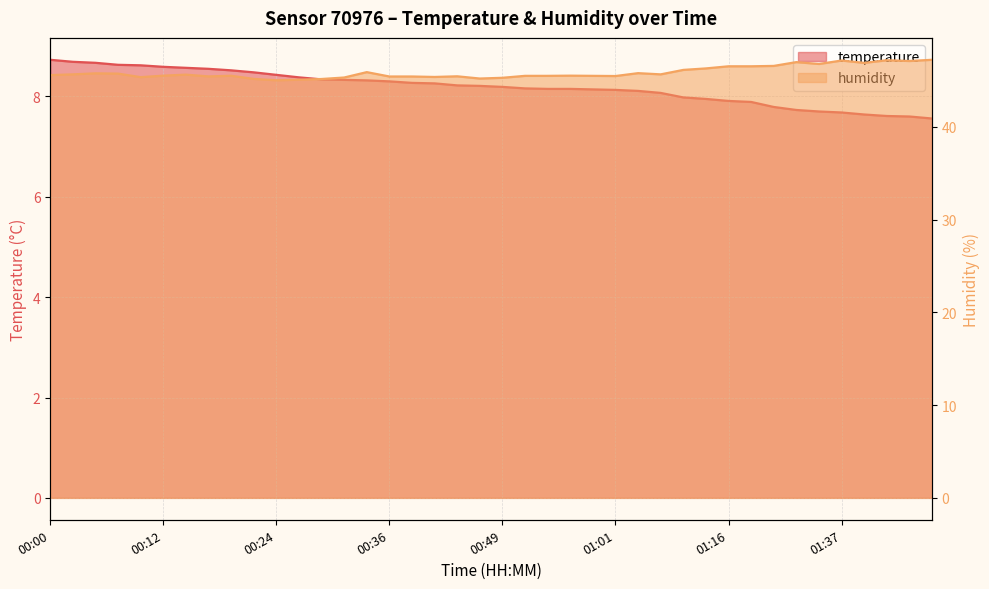

What is the difference between the second highest and second lowest values in the temperature series?

1.1